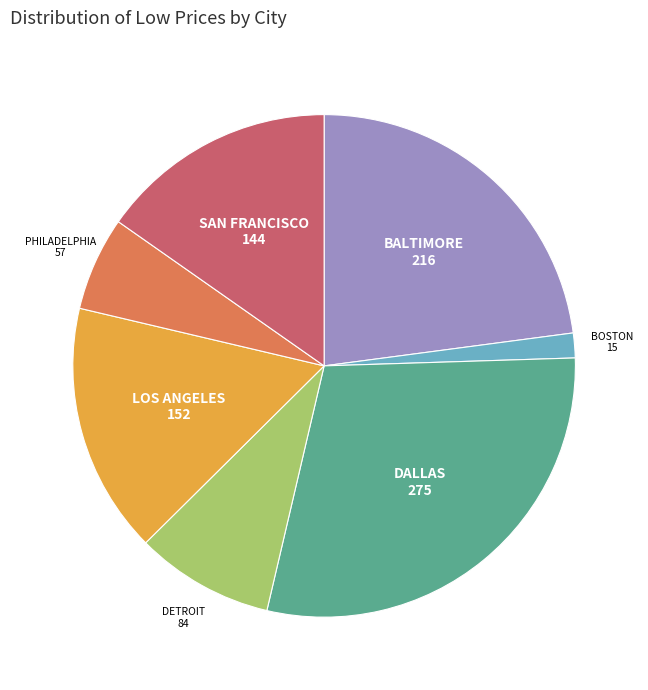

Does any single category account for the majority?

No